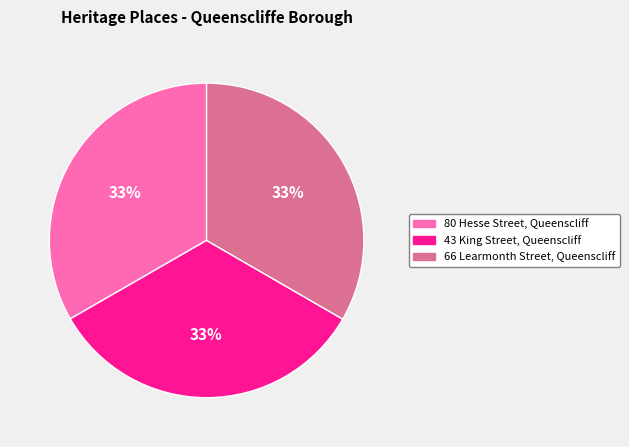

To the nearest percent, what portion does 66 Learmonth Street, Queenscliff represent?

33%